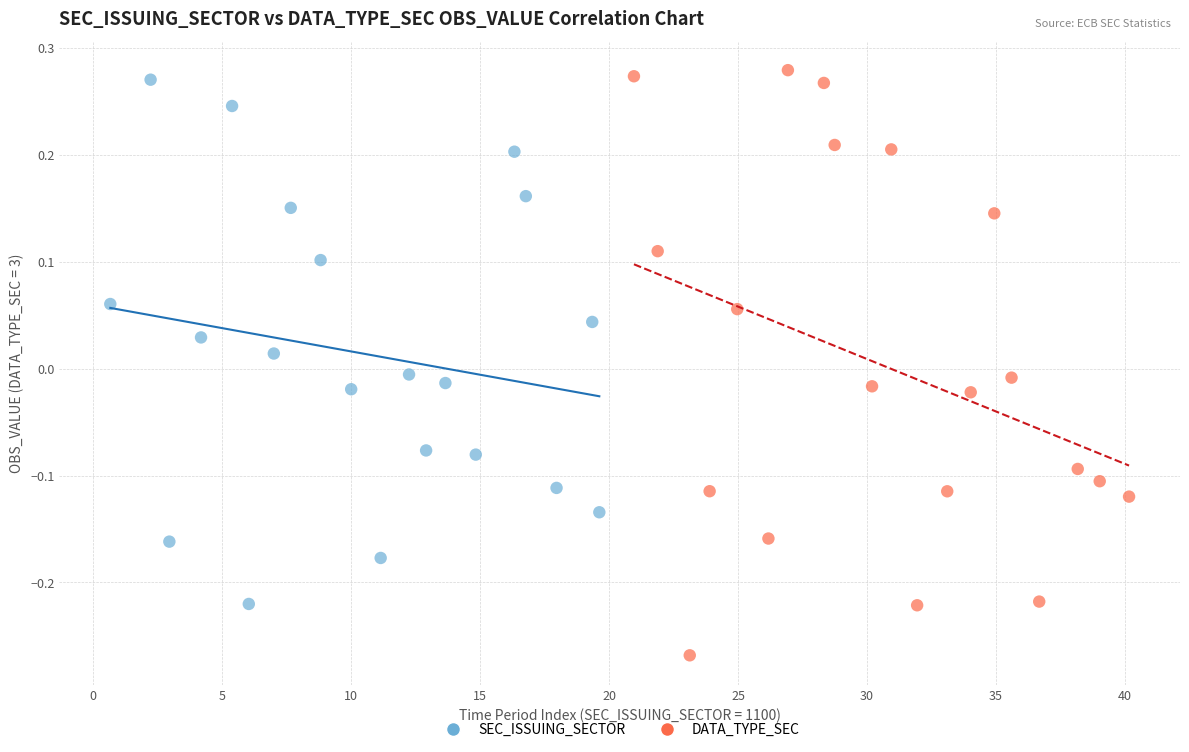

Which series reaches the minimum Y coordinate?

DATA_TYPE_SEC